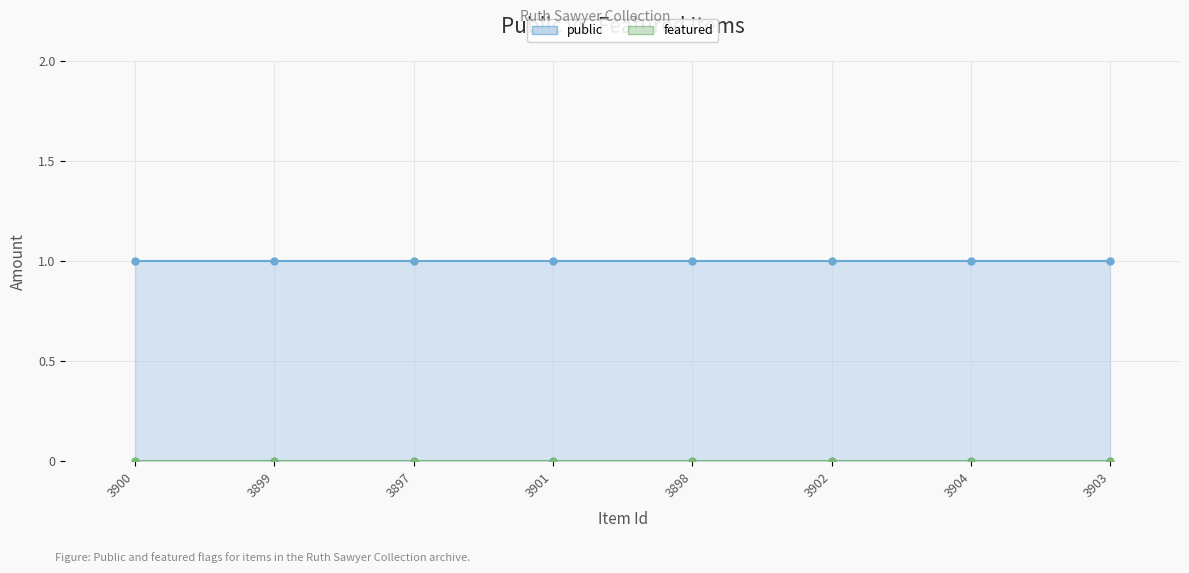

Which series has the widest spread of values?

public